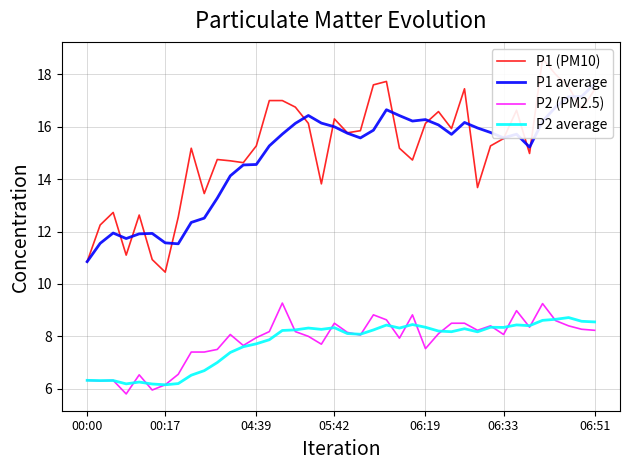

Is it true that P2 (PM2.5) equals 7.5 at 06:19?

True